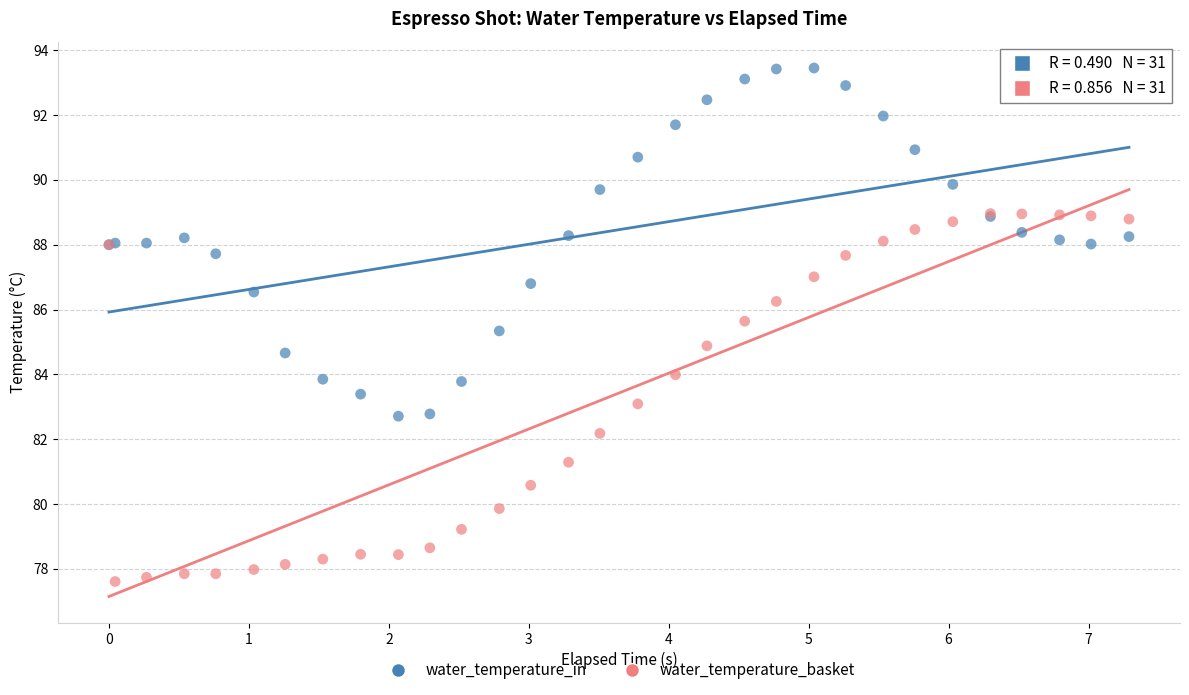

What are all the series names shown in the legend?

water_temperature_in, water_temperature_basket